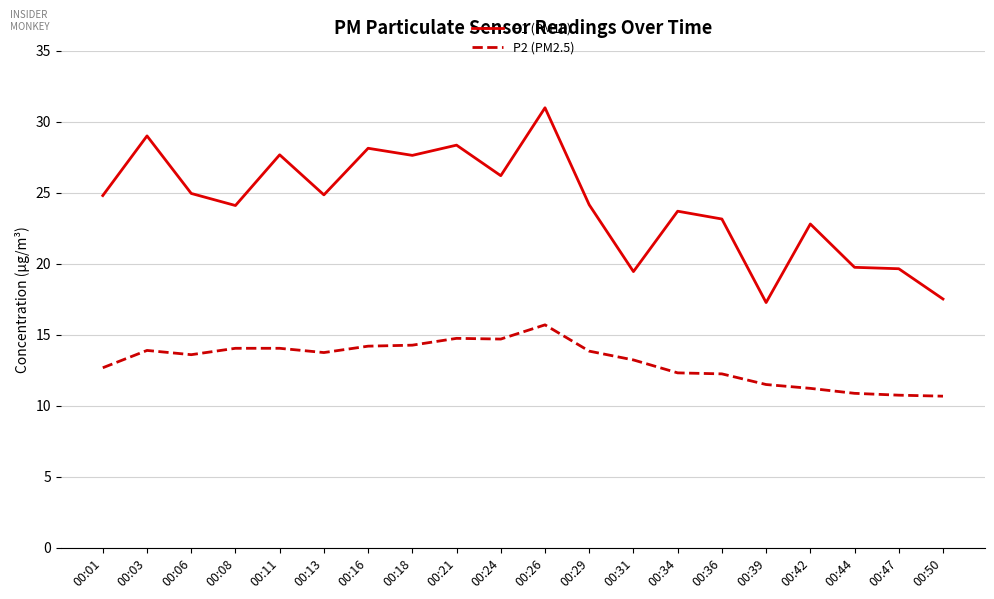

At which label does P1 (PM10) first exceed 24?

00:01